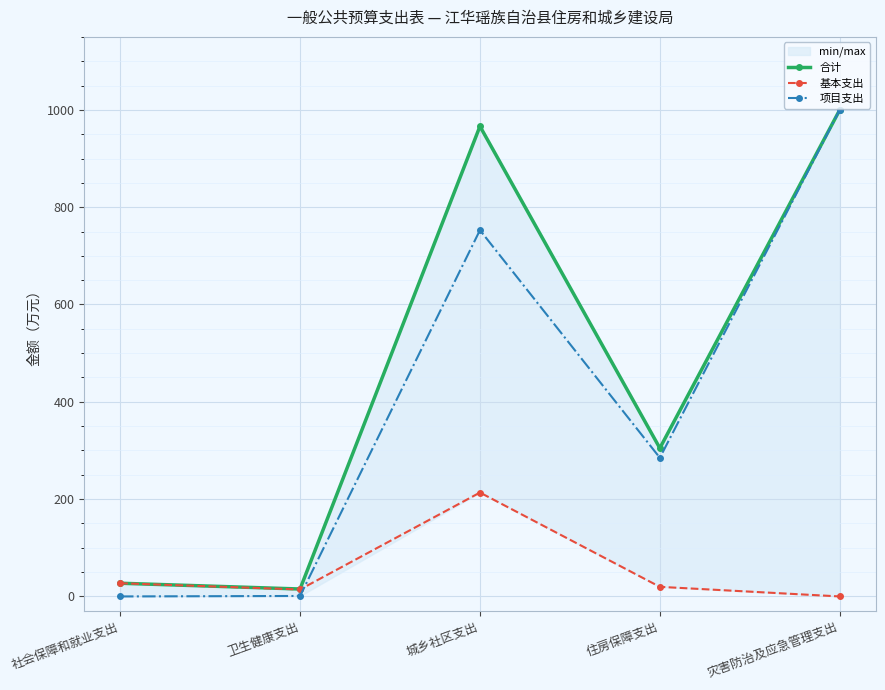

List the labels in order of 基本支出 value, largest first.

城乡社区支出, 社会保障和就业支出, 住房保障支出, 卫生健康支出, 灾害防治及应急管理支出